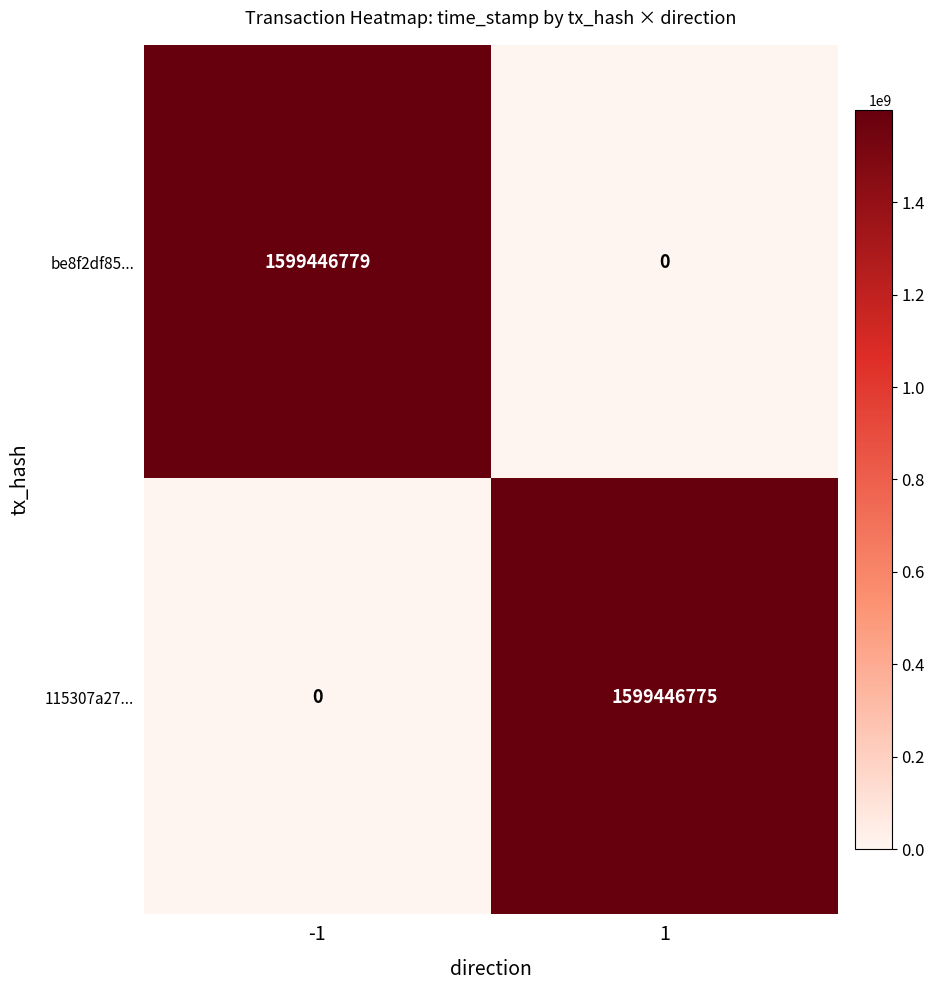

Which series changed the most between -1 and 1?

be8f2df85...